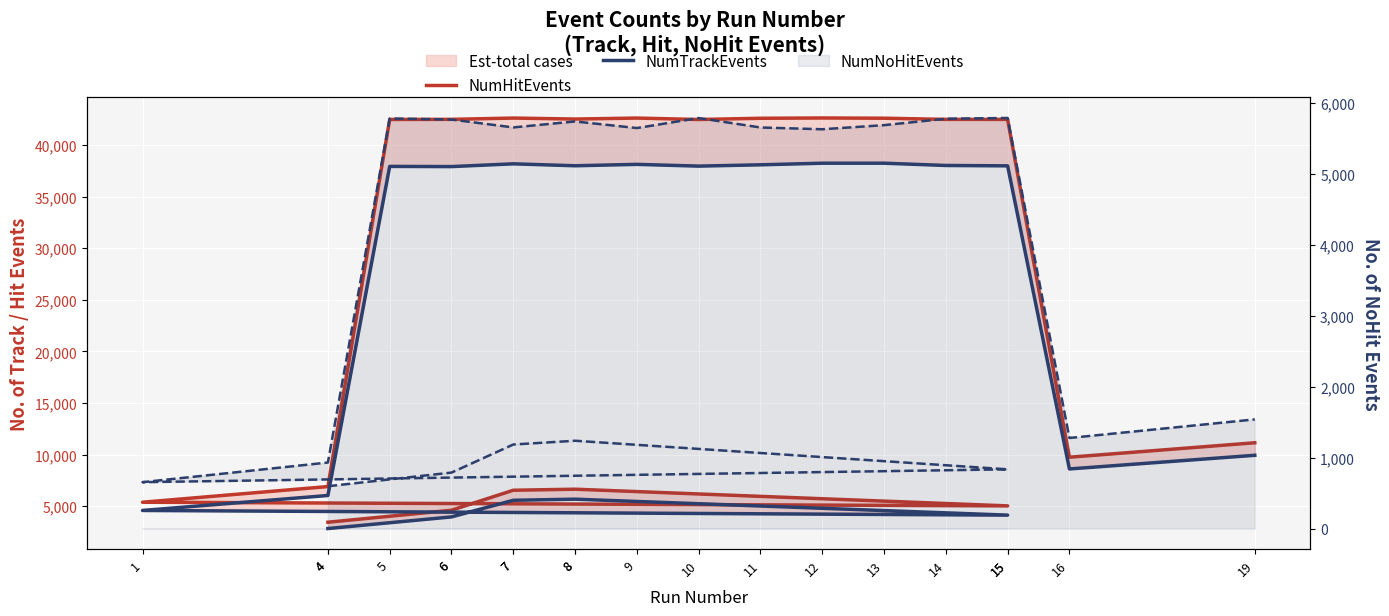

Reading left to right, what are all the values shown in this chart?

NumHitEvents: 4=3440	6=4600	7=6539	8=6640	15=5023	1=5378	4=6896	5=42477	6=42489	7=42613	8=42518	9=42613	10=42474	11=42593	12=42621	13=42598	14=42486	15=42485	16=9741	19=11142
NumTrackEvents: 4=2827	6=3955	7=5566	8=5674	15=4127	1=4580	4=6031	5=37927	6=37910	7=38177	8=37990	9=38125	10=37956	11=38082	12=38238	13=38239	14=38018	15=37981	16=8603	19=9927
NumNoHitEvents: 4=597	6=789	7=1185	8=1238	15=835	1=654	4=931	5=5782	6=5767	7=5656	8=5740	9=5647	10=5788	11=5655	12=5630	13=5688	14=5778	15=5789	16=1277	19=1539